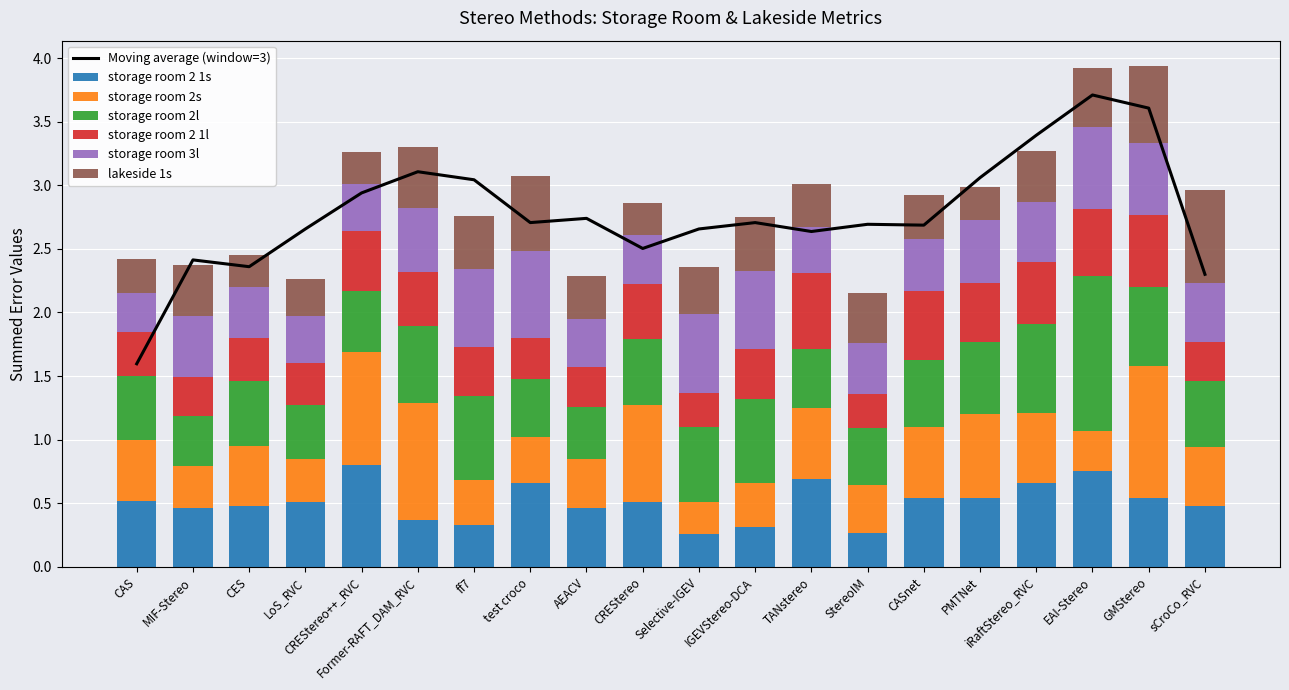

How many groups of bars are there?

20